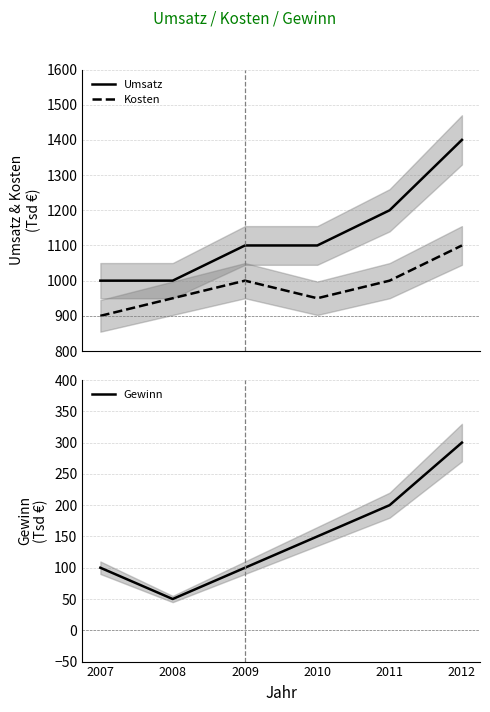

What is the sum of the Kosten values at 2007 and 2010?

1850